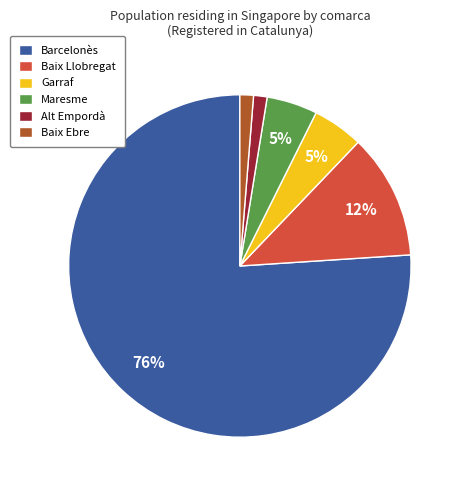

Do Barcelonès and Maresme together represent more than half of the pie?

Yes